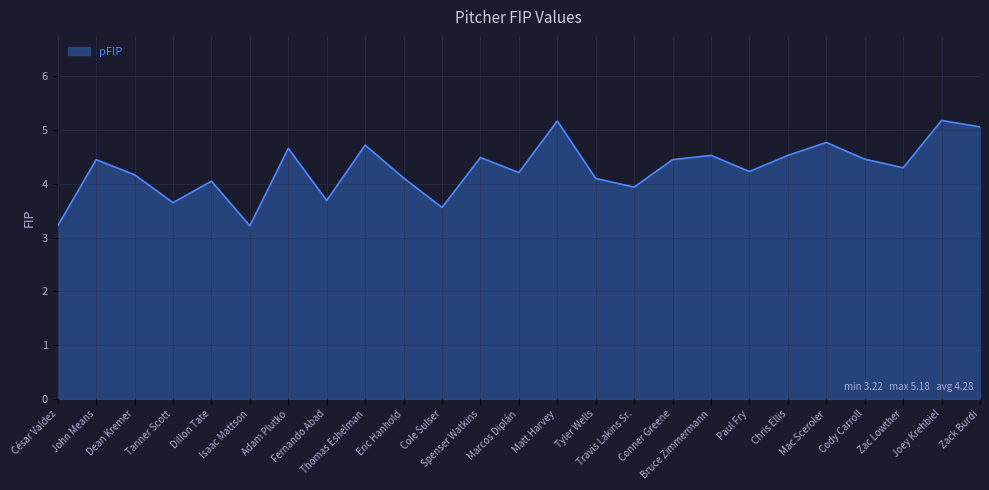

What is the maximum value shown in the chart?

5.2